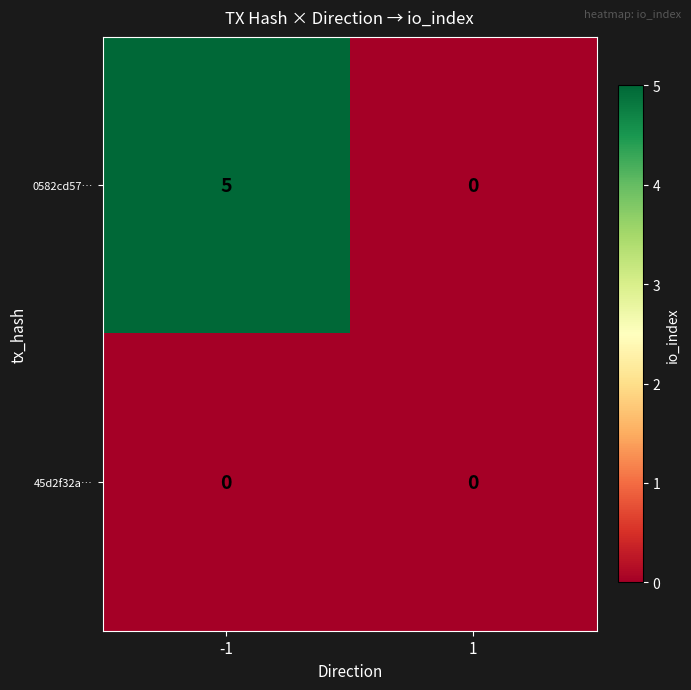

Which series changed the most between -1 and 1?

0582cd57…